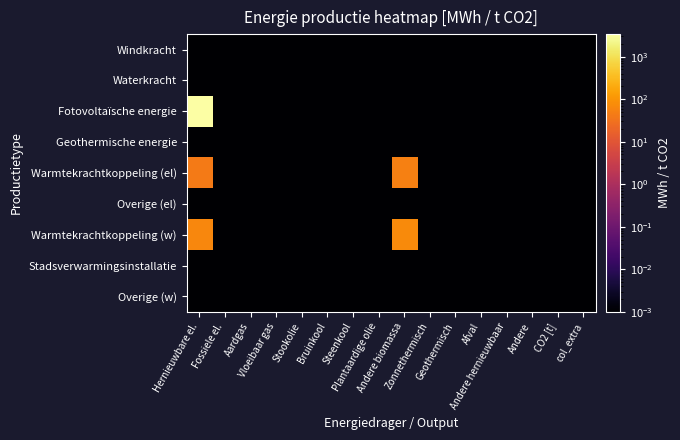

Rank the series by their maximum value, from highest to lowest.

Fotovoltaïsche energie, Warmtekrachtkoppeling (w), Warmtekrachtkoppeling (el), Windkracht, Waterkracht, Geothermische energie, Overige (el), Stadsverwarmingsinstallatie, Overige (w)